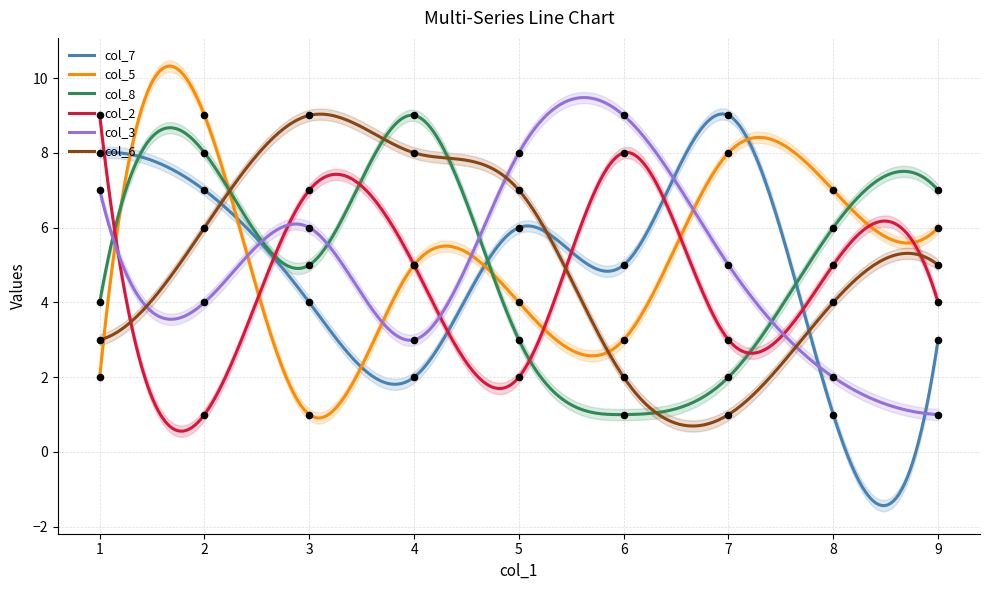

What are all the series names shown in the legend?

col_7, col_5, col_8, col_2, col_3, col_6